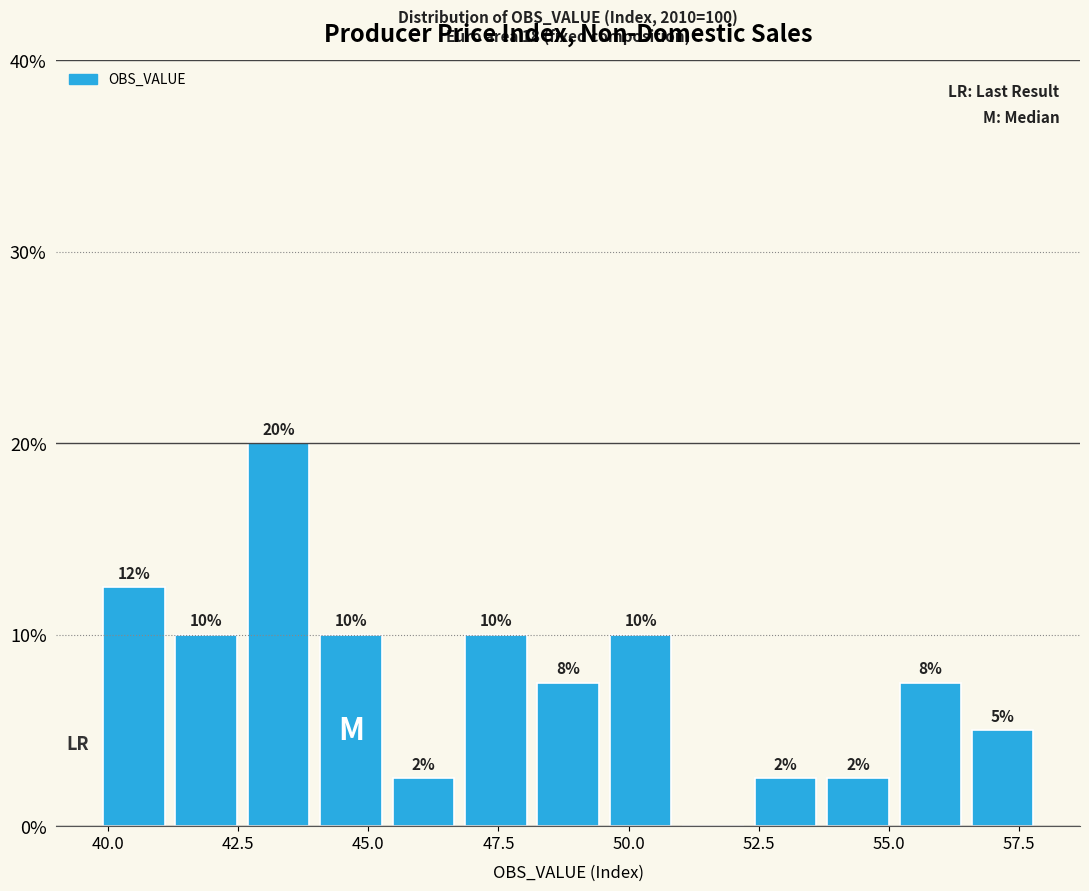

Read against the x-axis, roughly where is the centre of the tallest bar?

43.5